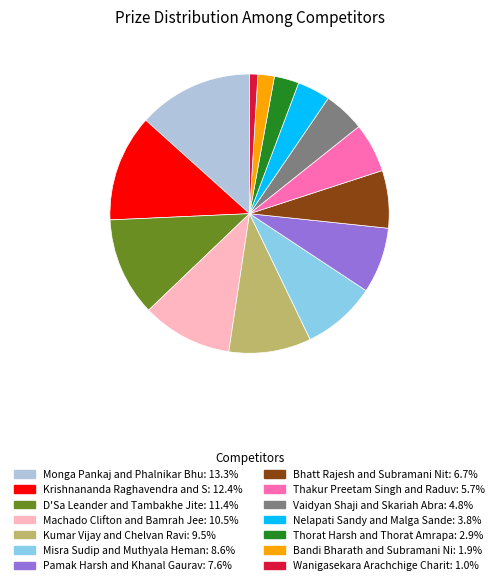

Is there a majority slice in this chart?

No